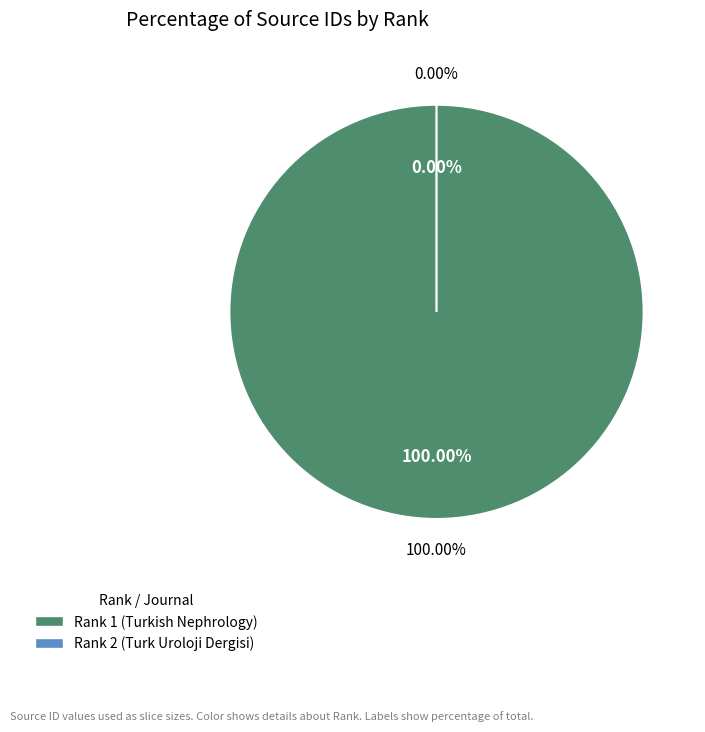

Count the number of slices in the pie.

2